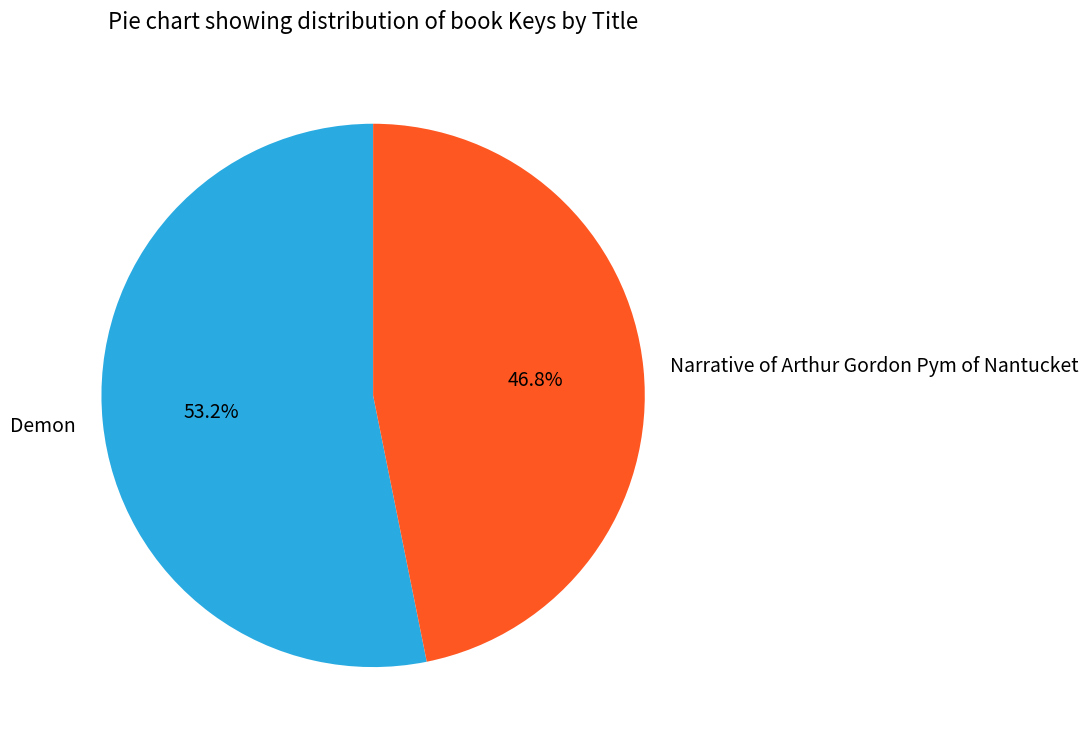

To the nearest percent, what is the combined percentage of Narrative of Arthur Gordon Pym of Nantucket and Demon?

100%